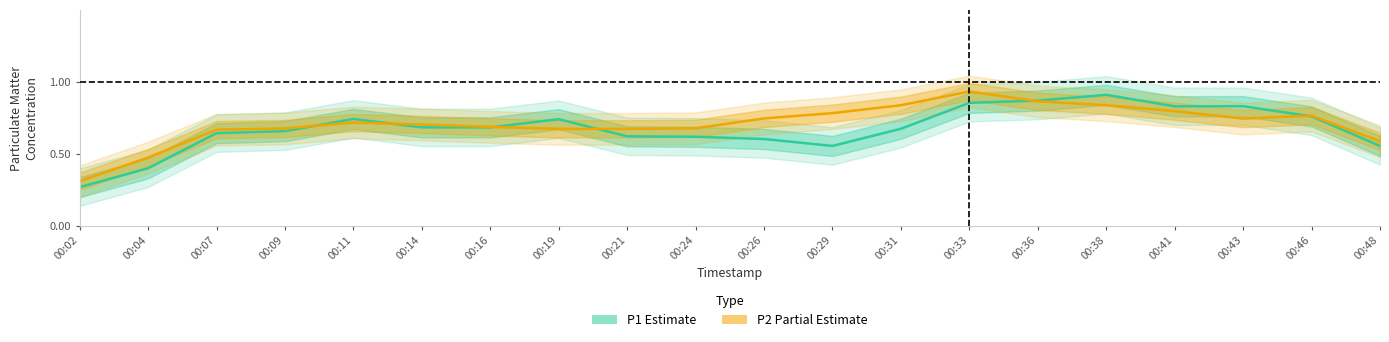

Rank the series at 00:33 from highest to lowest value.

P2 (Partial), P1 (Estimate)